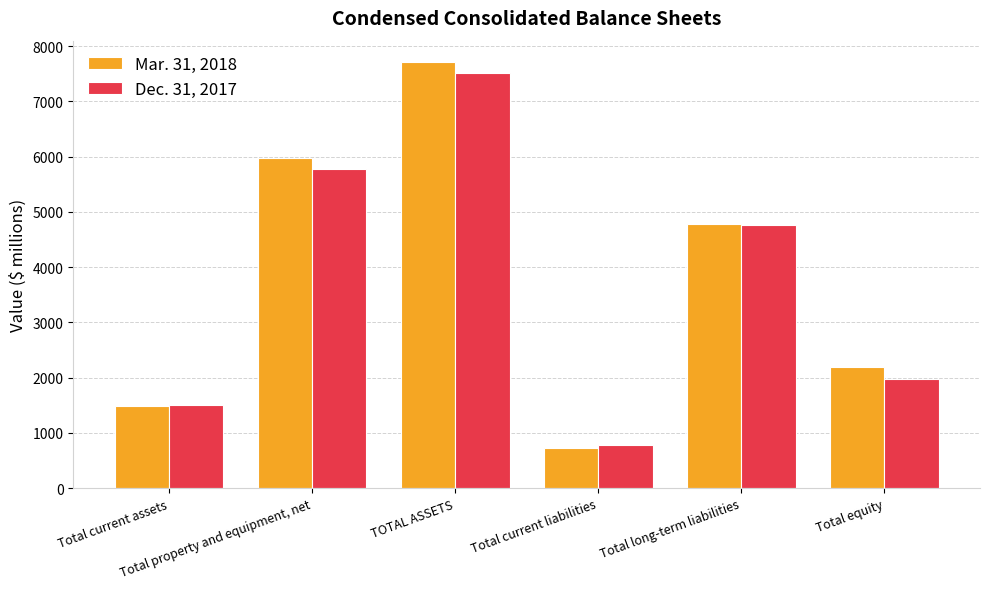

What is the spread (max minus min) of values at Total current liabilities?

48